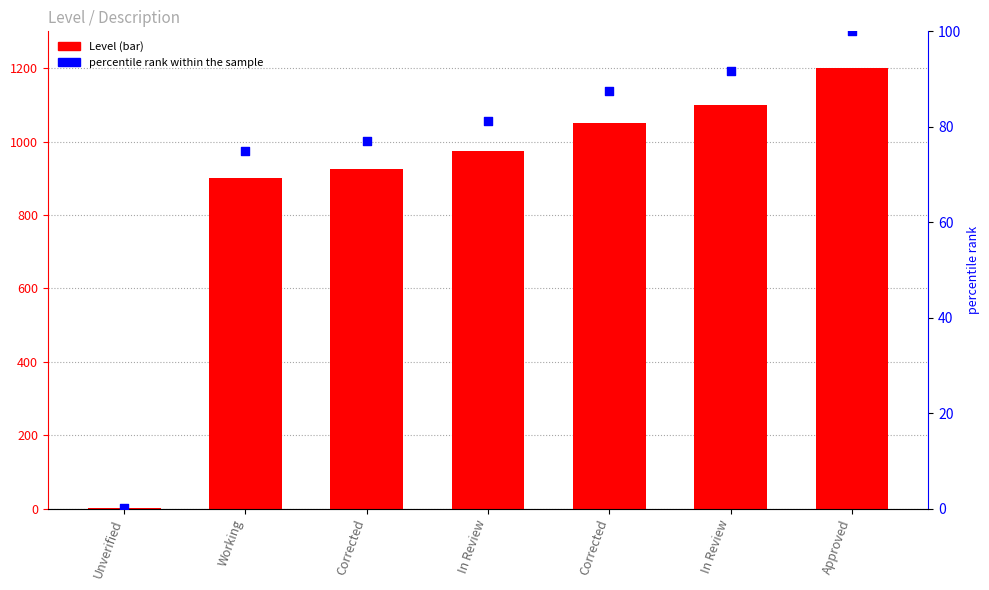

At which category is the sum across all series the highest?

Approved